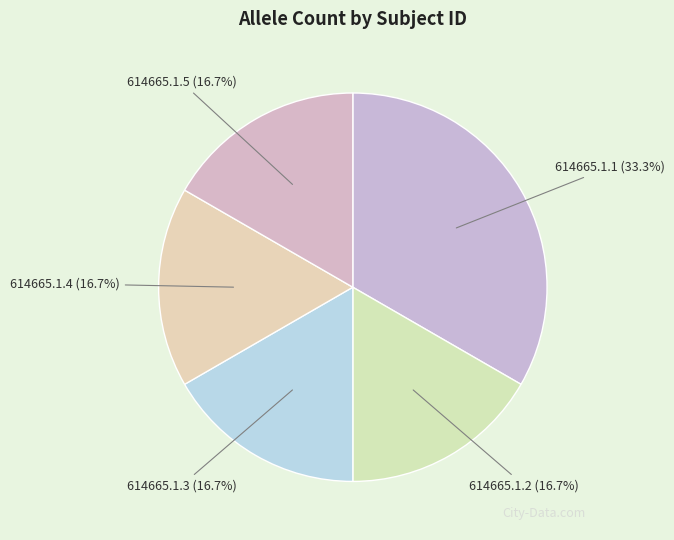

To the nearest percent, what is the combined percentage of 614665.1.1 and 614665.1.3?

50%